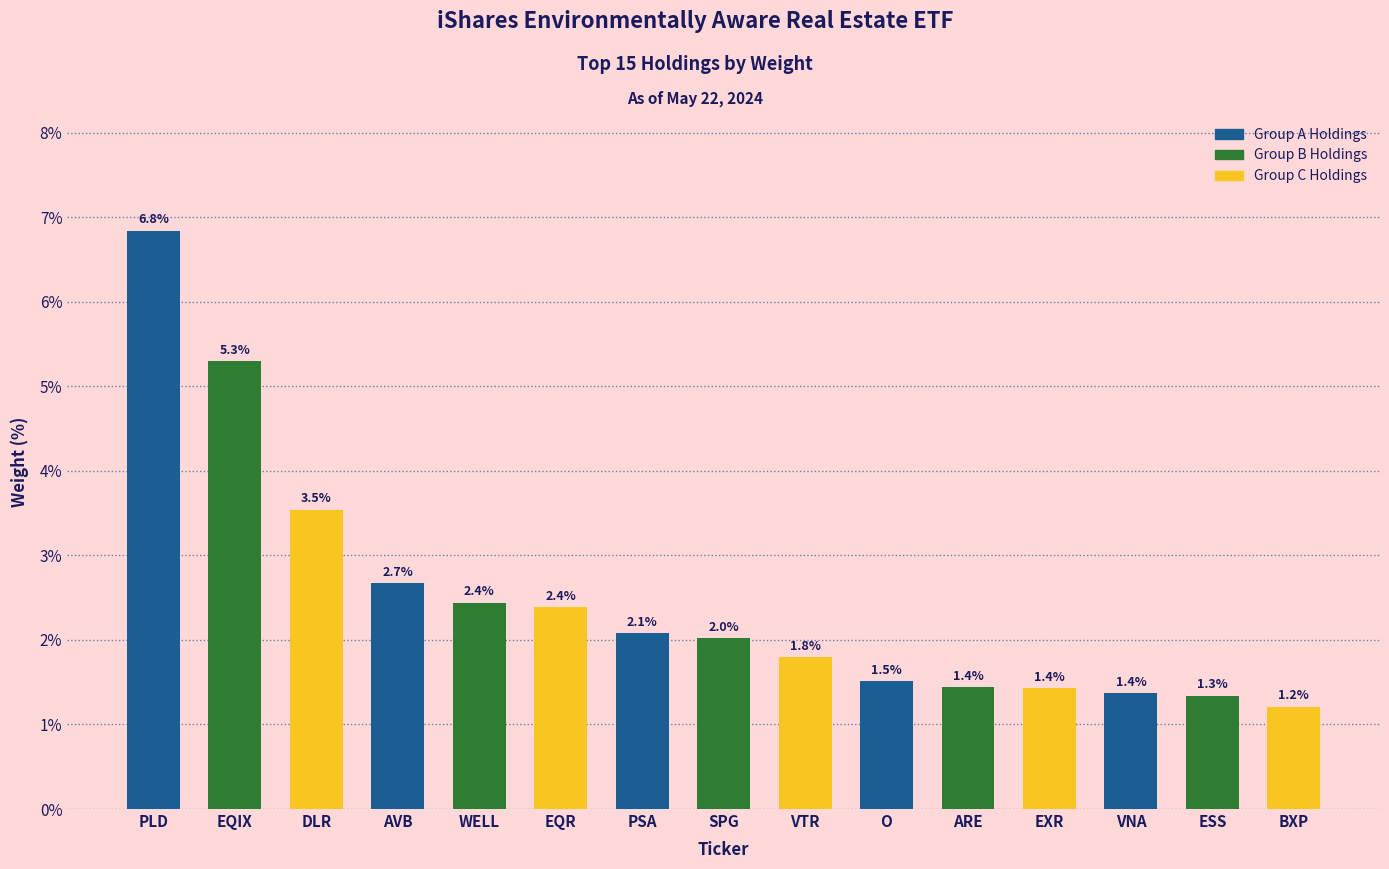

What is the label of the 12th bar from the right?

AVB